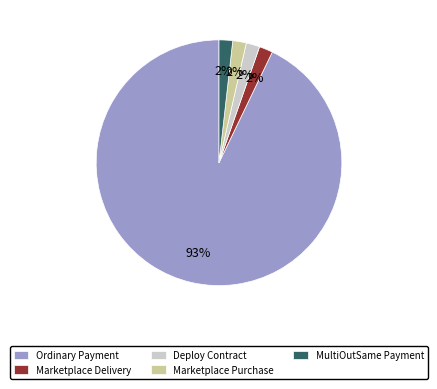

To the nearest percent, what portion does Marketplace Delivery represent?

2%